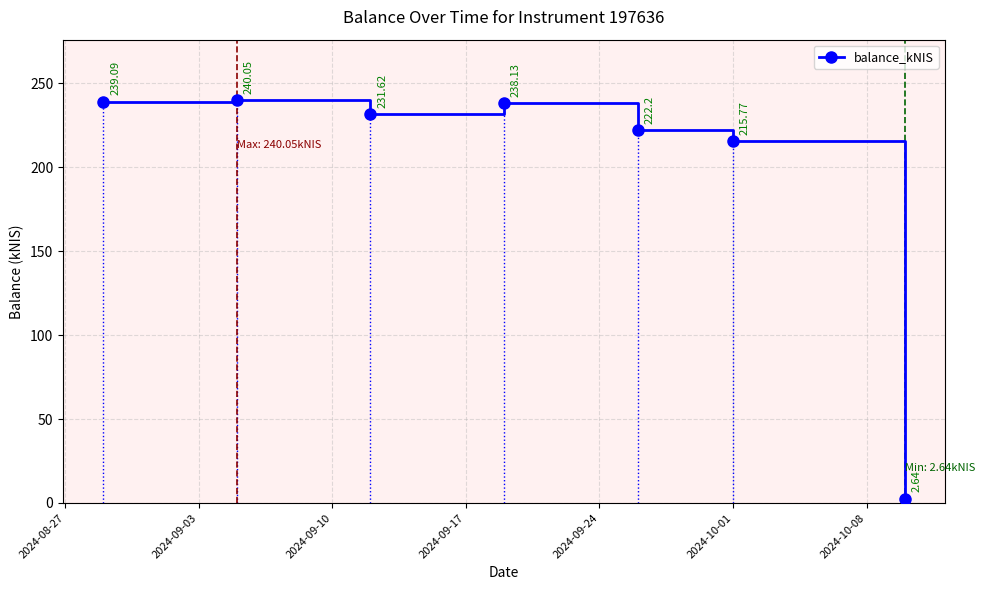

What is the sum of all values?

1389.5